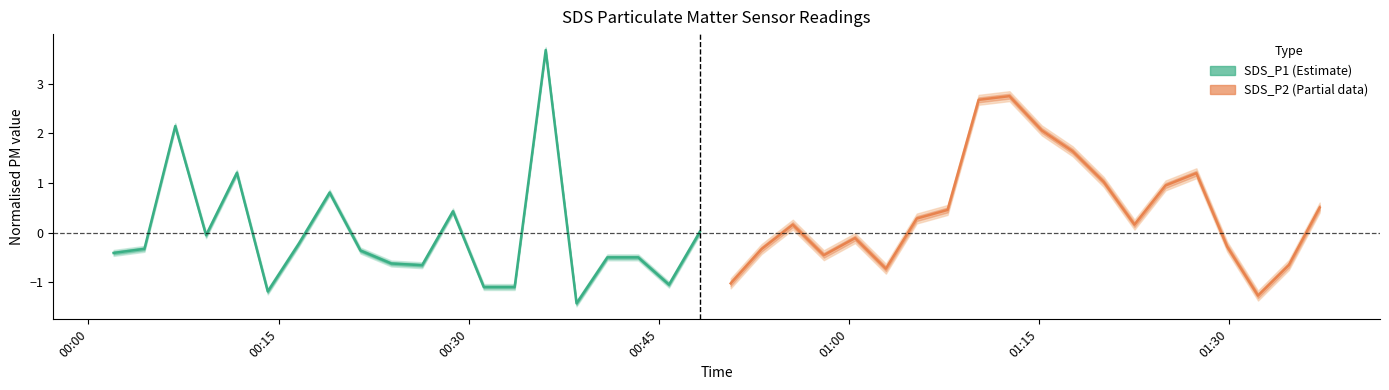

How many positive values does the SDS_P2 series have?

12